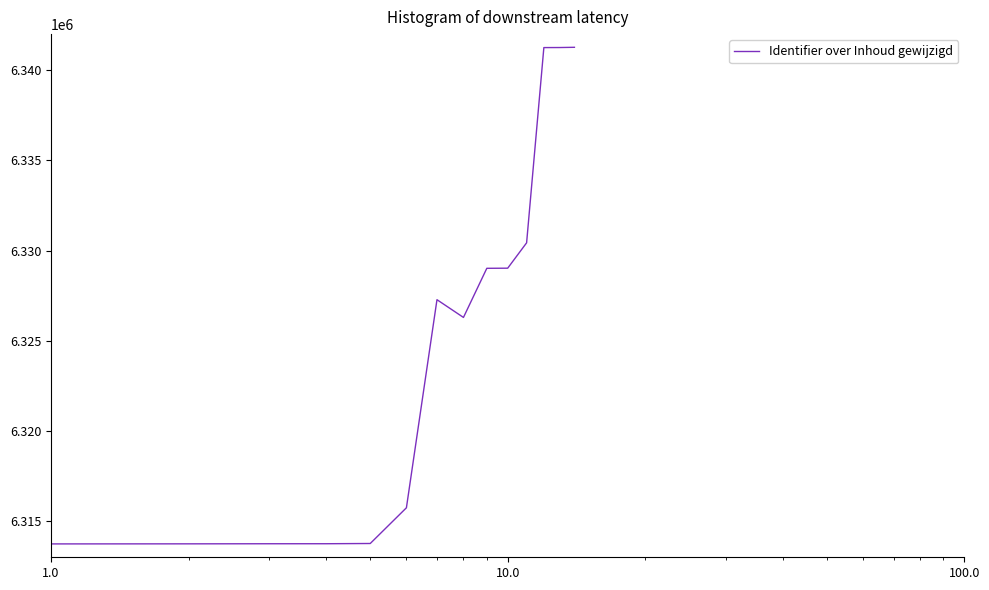

What is the difference between the maximum and minimum values?

27528